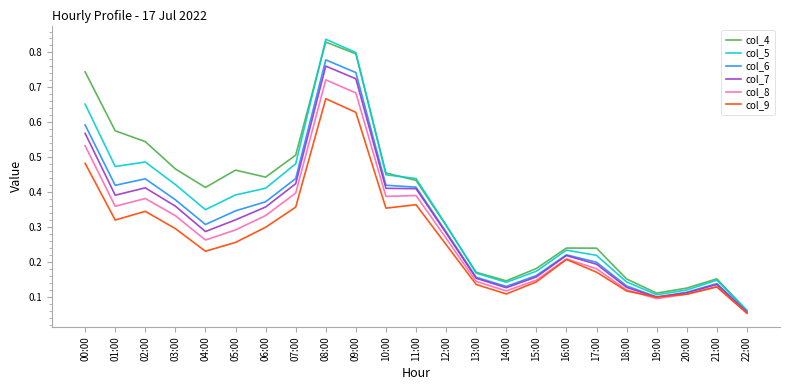

What are all the series names shown in the legend?

col_4, col_5, col_6, col_7, col_8, col_9